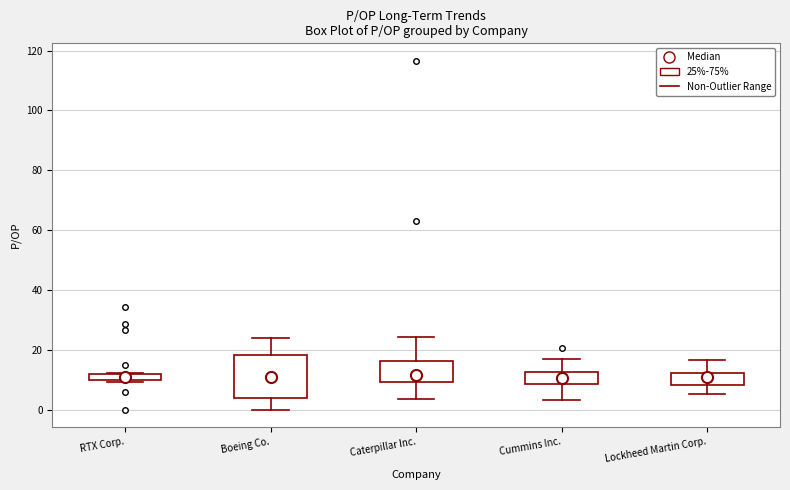

Where is the upper edge of the box for Caterpillar Inc. on the y-axis? The values are not printed on the chart, so give them approximately, as read against the axis.

16